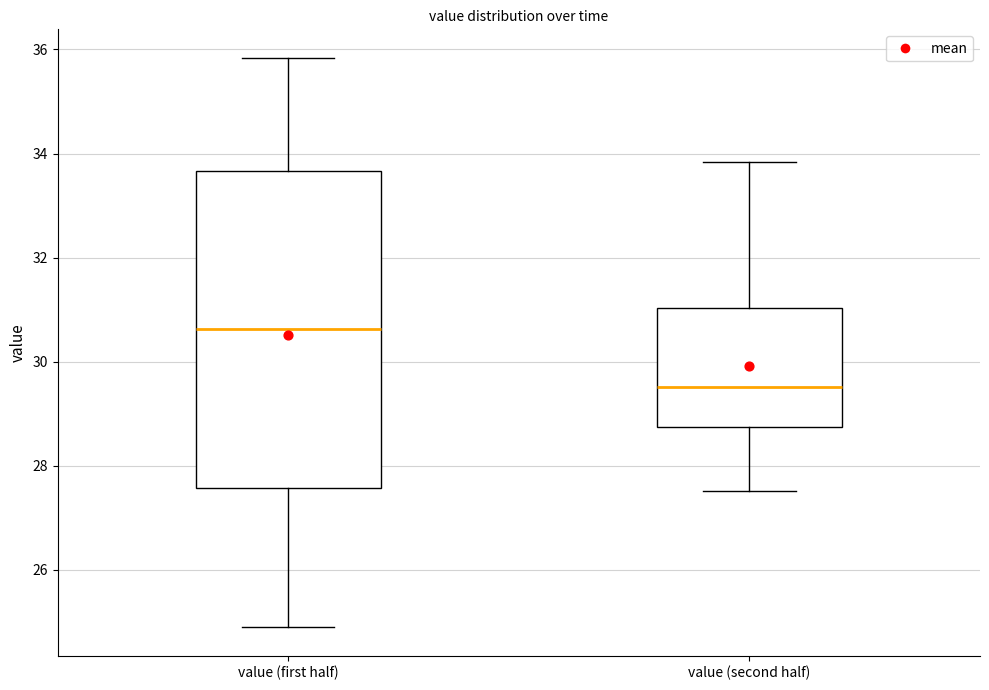

Reading left to right, read every box against the y-axis: the position of its median line, the range the box covers, and the ends of its whiskers. The values are not printed on the chart, so give them approximately, as read against the axis.

value (first half): median 30.6, box 27.6 to 33.6, whiskers 25.0 to 35.8
value (second half): median 29.6, box 28.8 to 31.0, whiskers 27.6 to 33.8